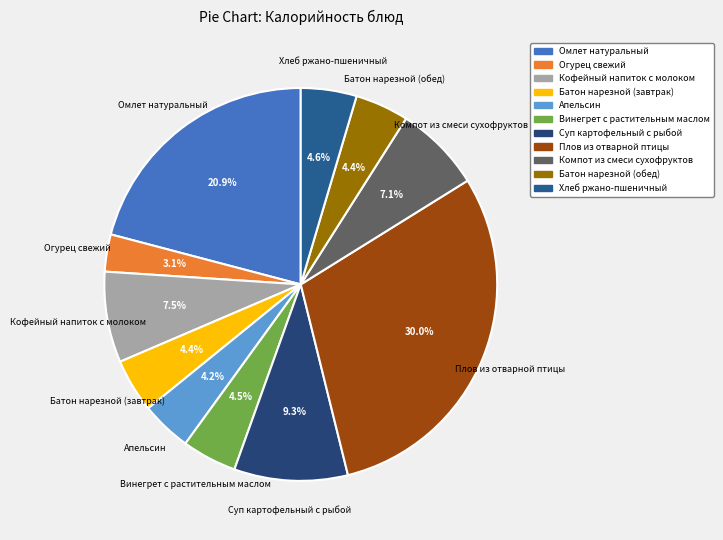

Does Компот из смеси сухофруктов represent more than half of the total?

No